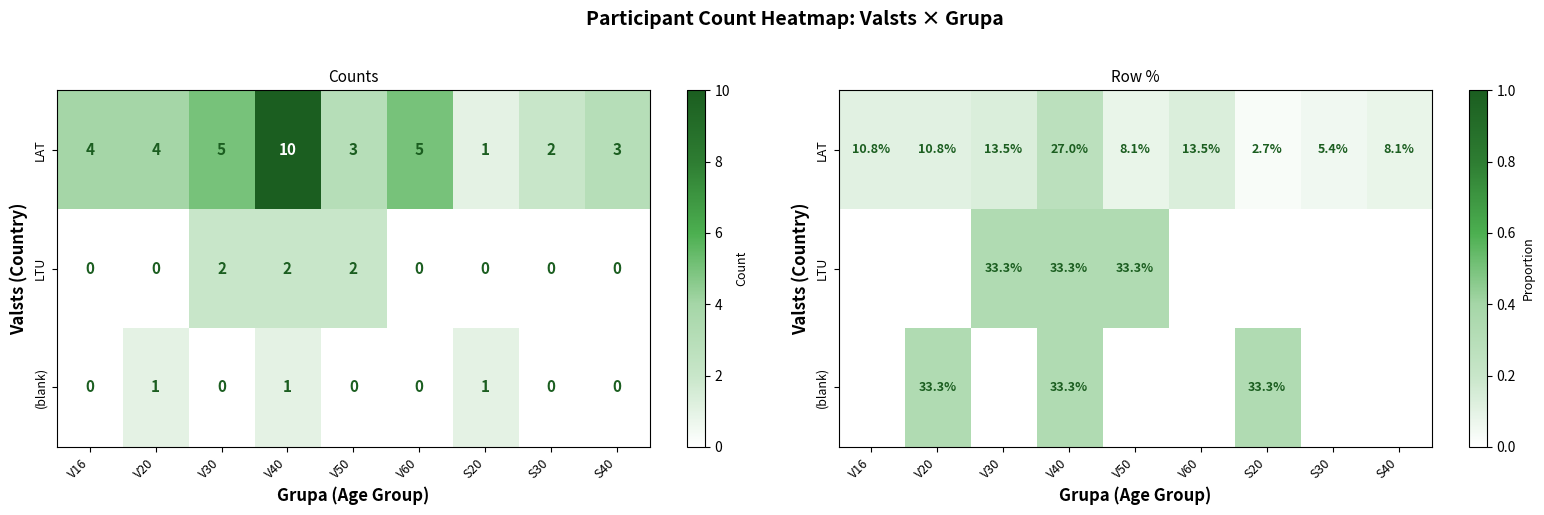

At which category is the sum across all series the highest?

V40